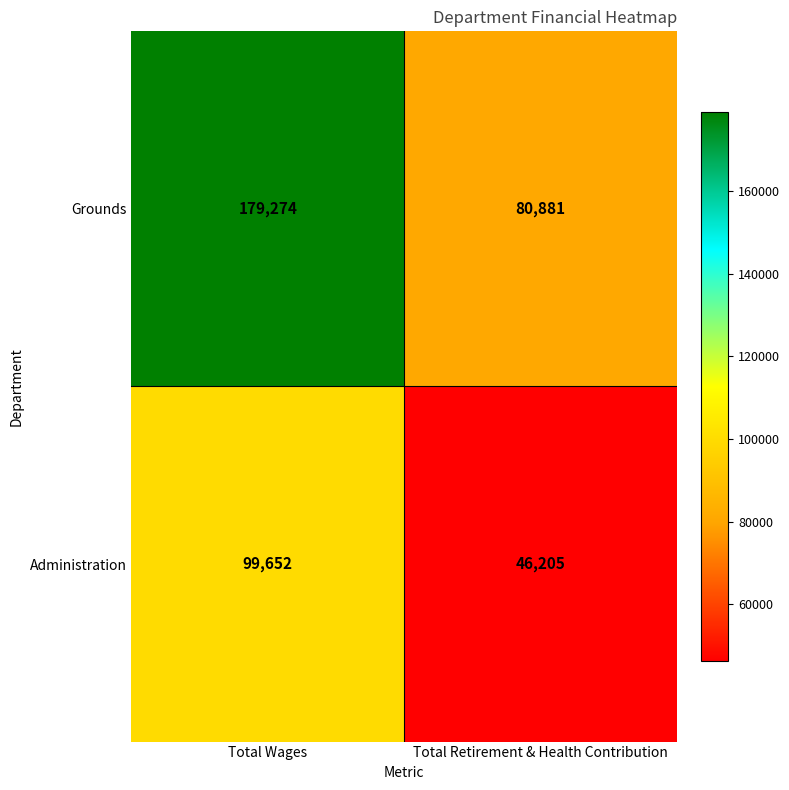

What is the average value of the Grounds series?

130078